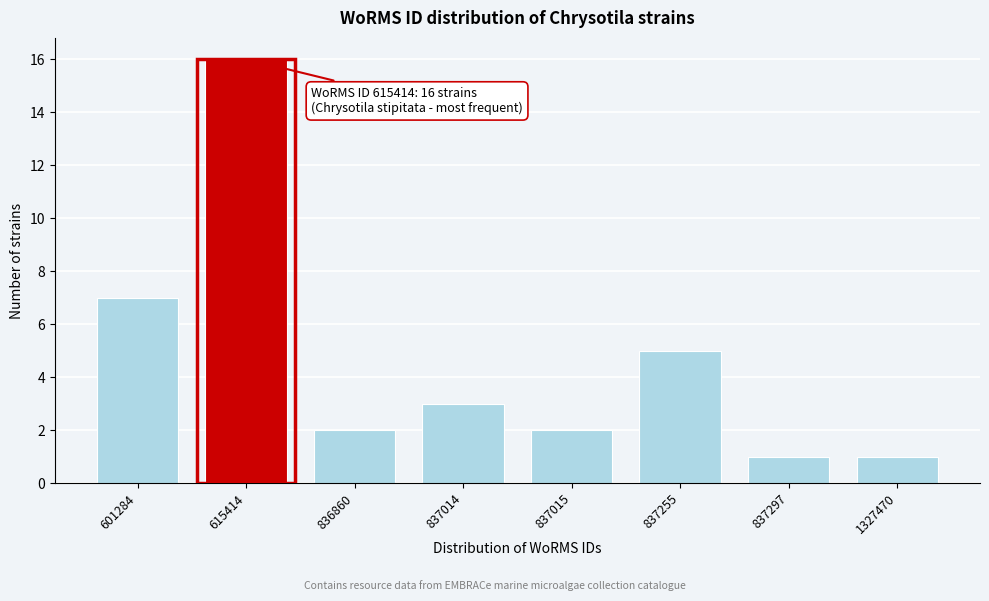

Reading left to right, extract all data points from this chart.

601284=7	615414=16	836860=2	837014=3	837015=2	837255=5	837297=1	1327470=1